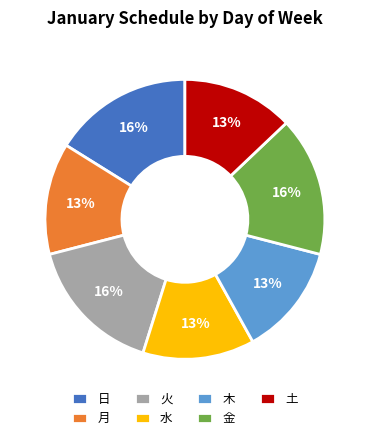

Does 火 represent more than half of the total?

No